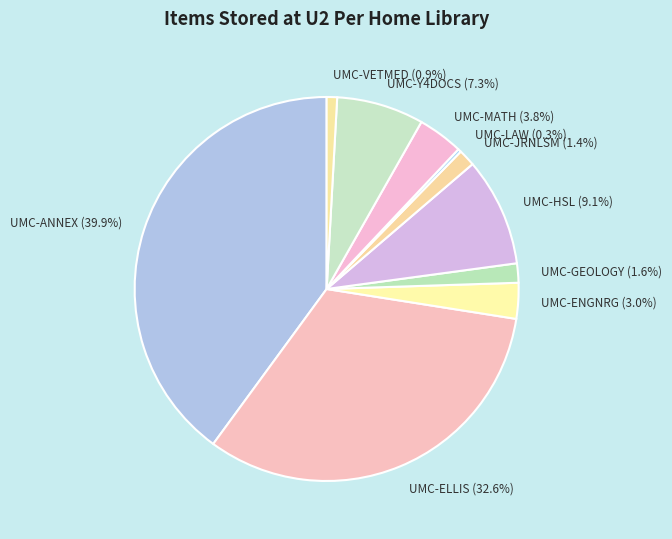

To the nearest percent, what is the difference between the largest and smallest slice percentages?

40%